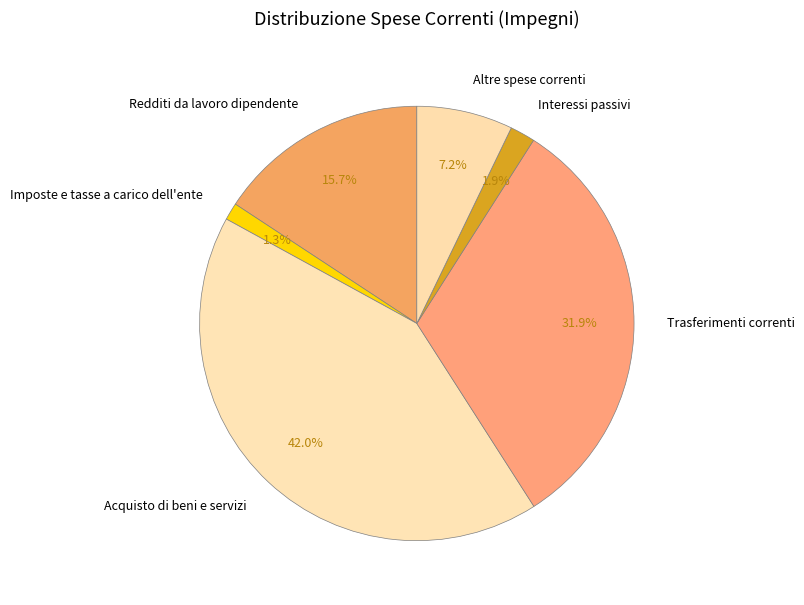

What is the largest slice in the pie chart?

Acquisto di beni e servizi